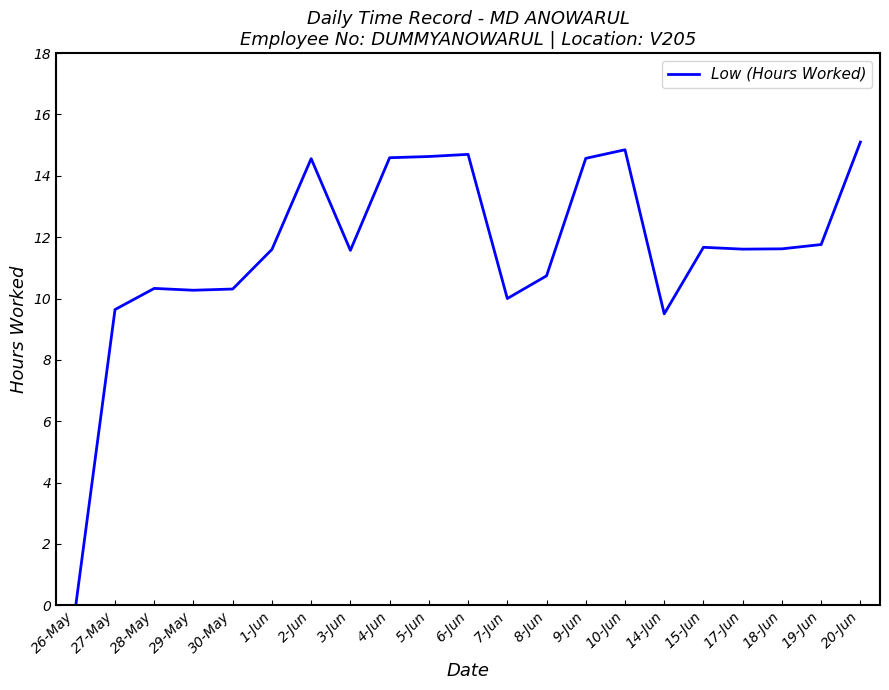

What value does the data have at 30-May?

10.3